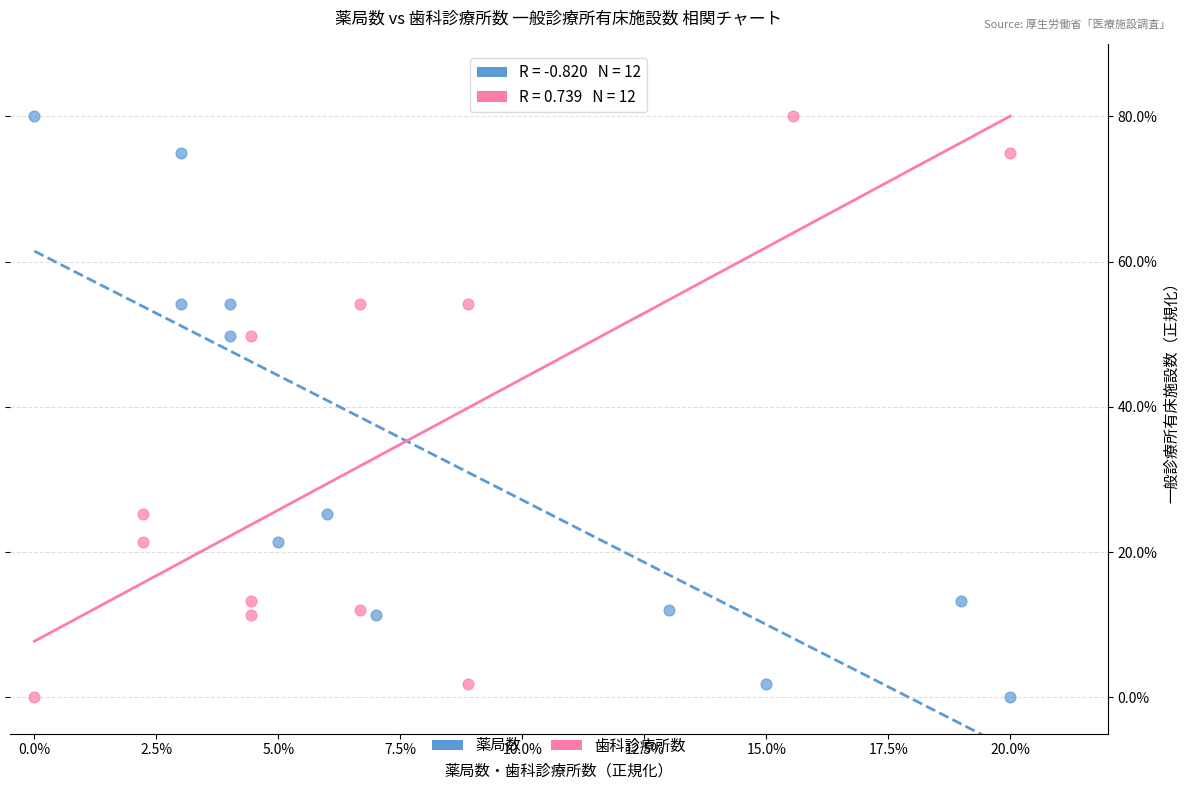

What are all the series names shown in the legend?

薬局数, 歯科診療所数